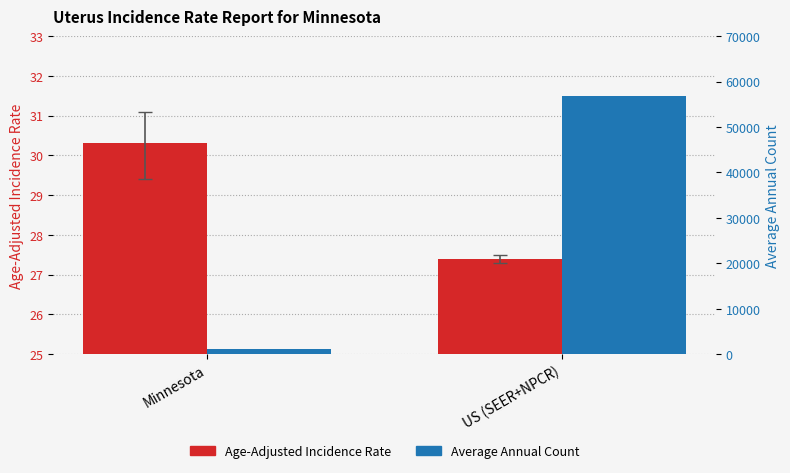

At which label does Age-Adjusted Incidence Rate first exceed 30?

Minnesota